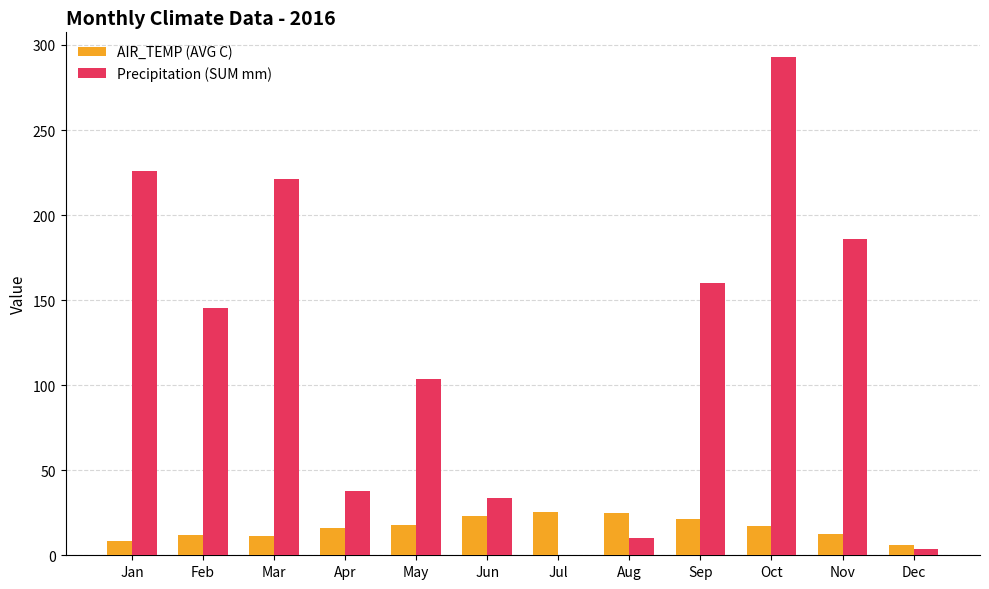

Which series has the largest total across all categories?

Precipitation (SUM mm)